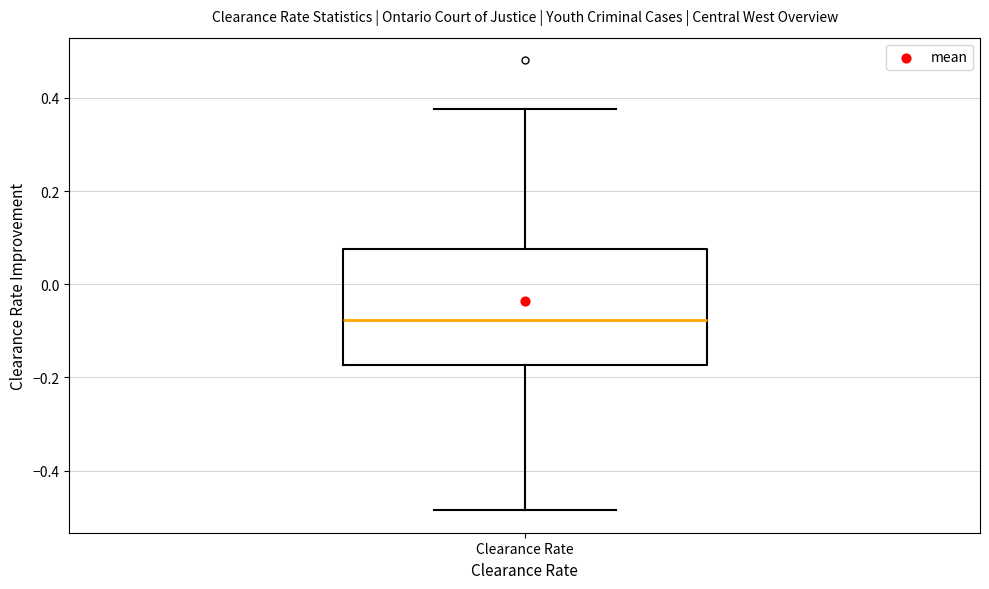

Transcribe this box plot: give where the median line is, the range the box spans, and where the two whiskers end, as read against the y-axis. The values are not printed on the chart, so give them approximately, as read against the axis.

median -0.08, box -0.18 to 0.08, whiskers -0.48 to 0.38